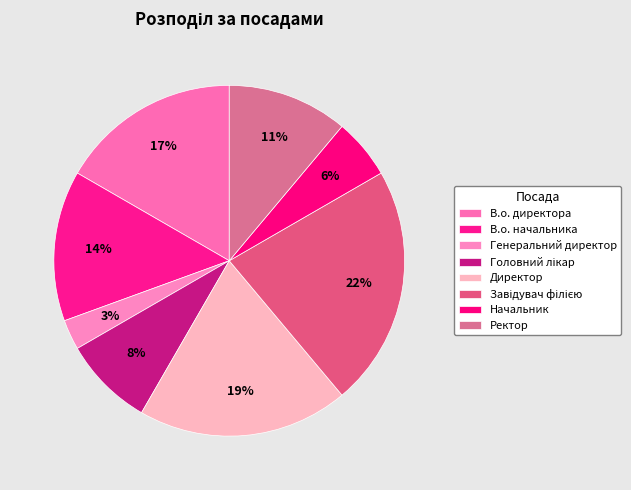

What percentage is the Ректор slice, to the nearest percent?

11%